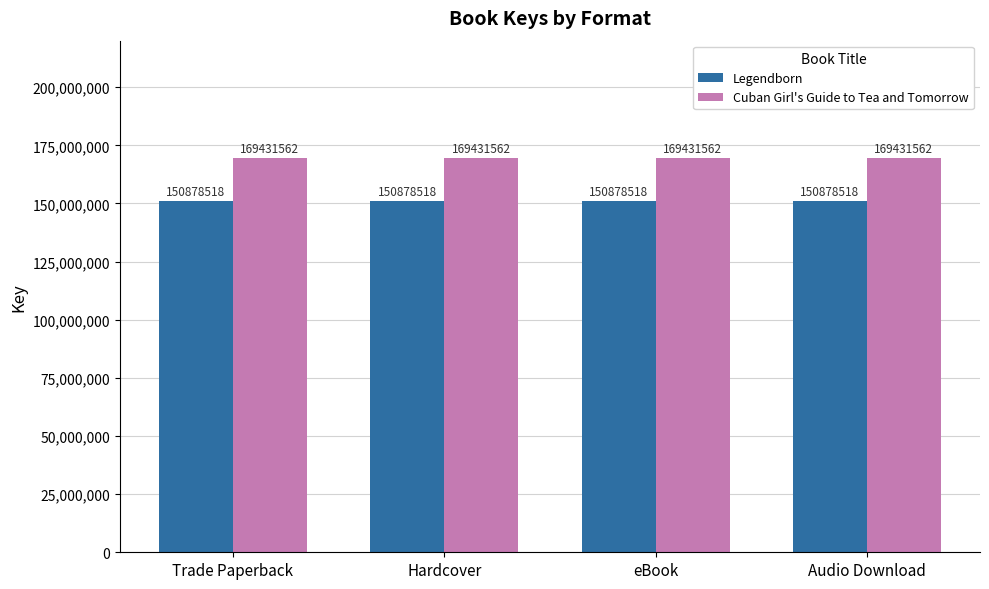

What is the greatest value displayed?

169431562